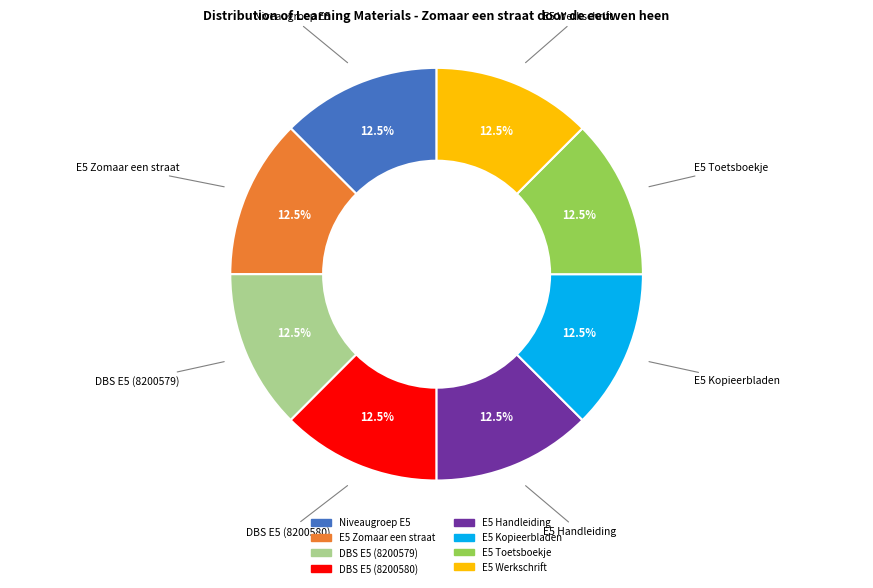

What is the total percentage of DBS E5 (8200579) and E5 Toetsboekje?

25.0%